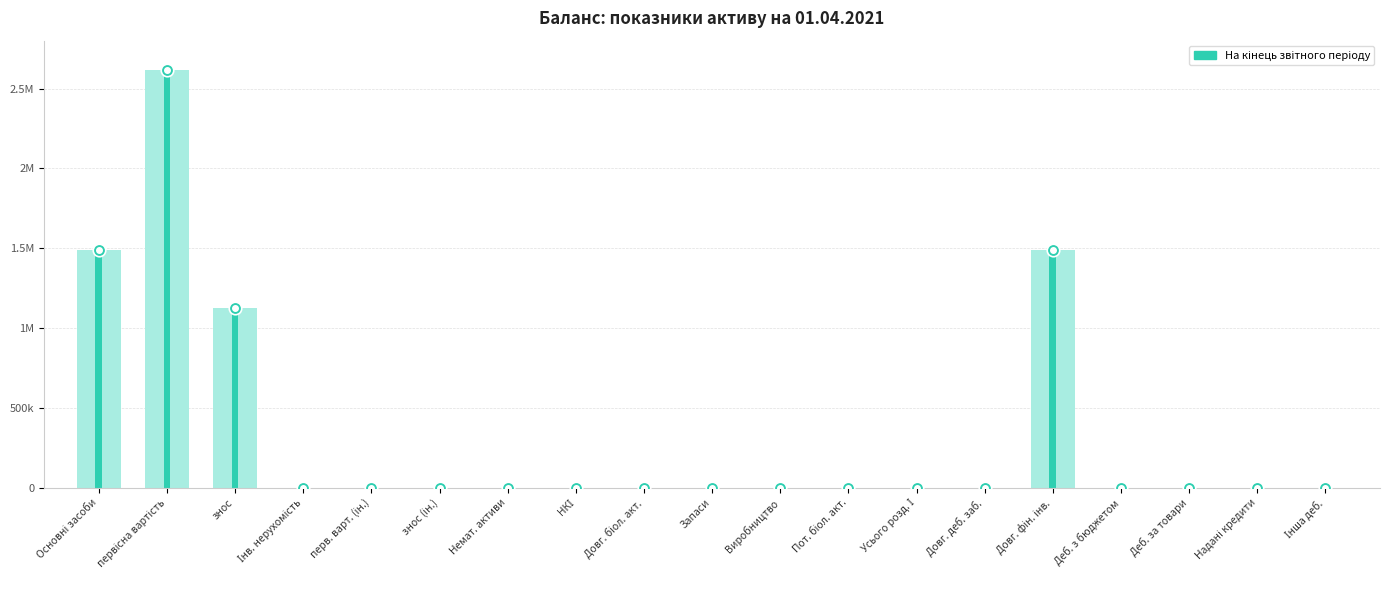

List the labels in order of value, smallest first.

Інв. нерухомість, перв. варт. (ін.), знос (ін.), Немат. активи, НКІ, Довг. біол. акт., Запаси, Виробництво, Пот. біол. акт., Усього розд. І, Довг. деб. заб., Деб. з бюджетом, Деб. за товари, Надані кредити, Інша деб., знос, Основні засоби, Довг. фін. інв., первісна вартість